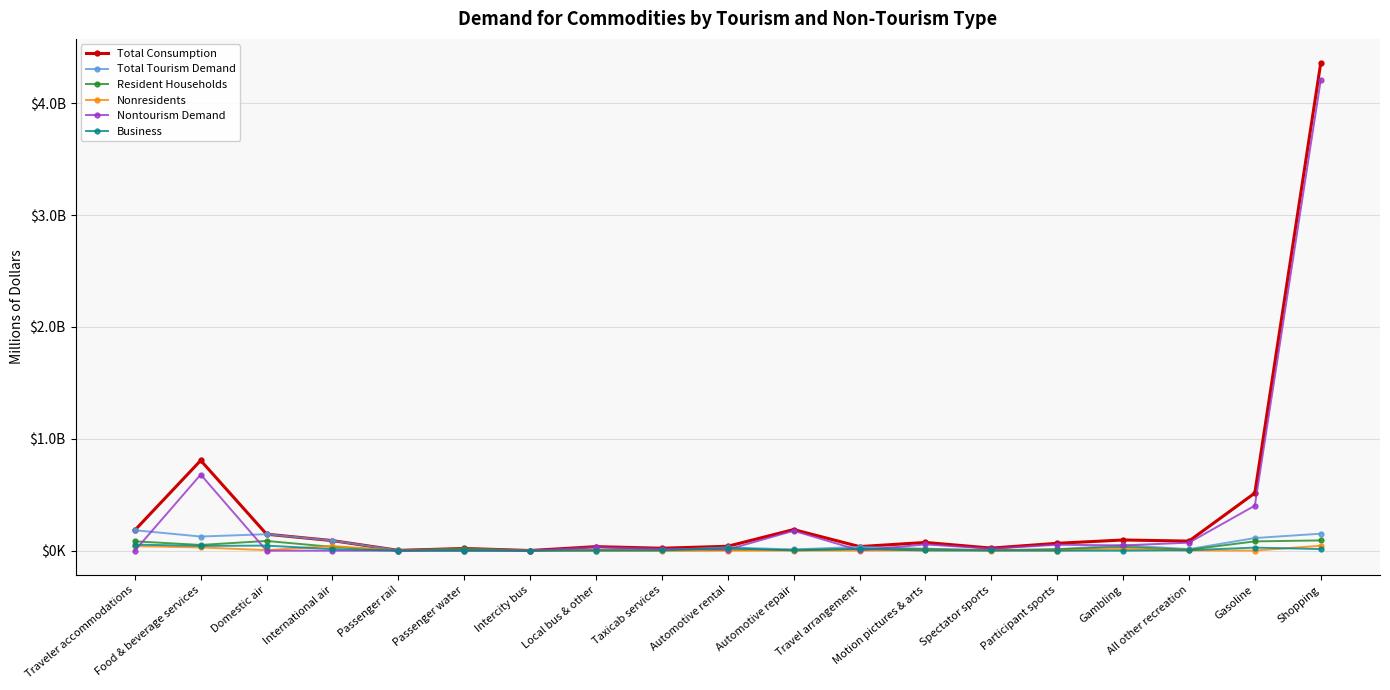

Reading left to right, list all the values displayed in this chart.

Total Consumption: 182709	806756	147189	89839	2594	19404	1352	36032	21755	39359	188687	36427	73446	22953	65863	95550	85531	515271	4358009
Total Tourism Demand: 182709	126390	147189	89839	2594	18540	1352	4999	5104	29189	10727	33586	17702	4606	12849	48618	13889	112711	151904
Resident Households: 83452	51092	86914	33504	1207	17876	1108	3532	1744	5743	7676	14545	13387	2347	11504	32959	8127	83096	91656
Nonresidents: 40348	28725	4631	41955	64	664	59	86	51	127	389	560	2027	727	845	15659	1653	793	44108
Nontourism Demand: 0	680365	0	0	0	864	0	31032	16651	10170	177960	2841	55743	18347	53014	46932	71642	402560	4206105
Business: 54354	42466	45341	13603	1121	0	125	1244	2994	22541	2519	14787	2288	1531	500	0	4110	27265	14419